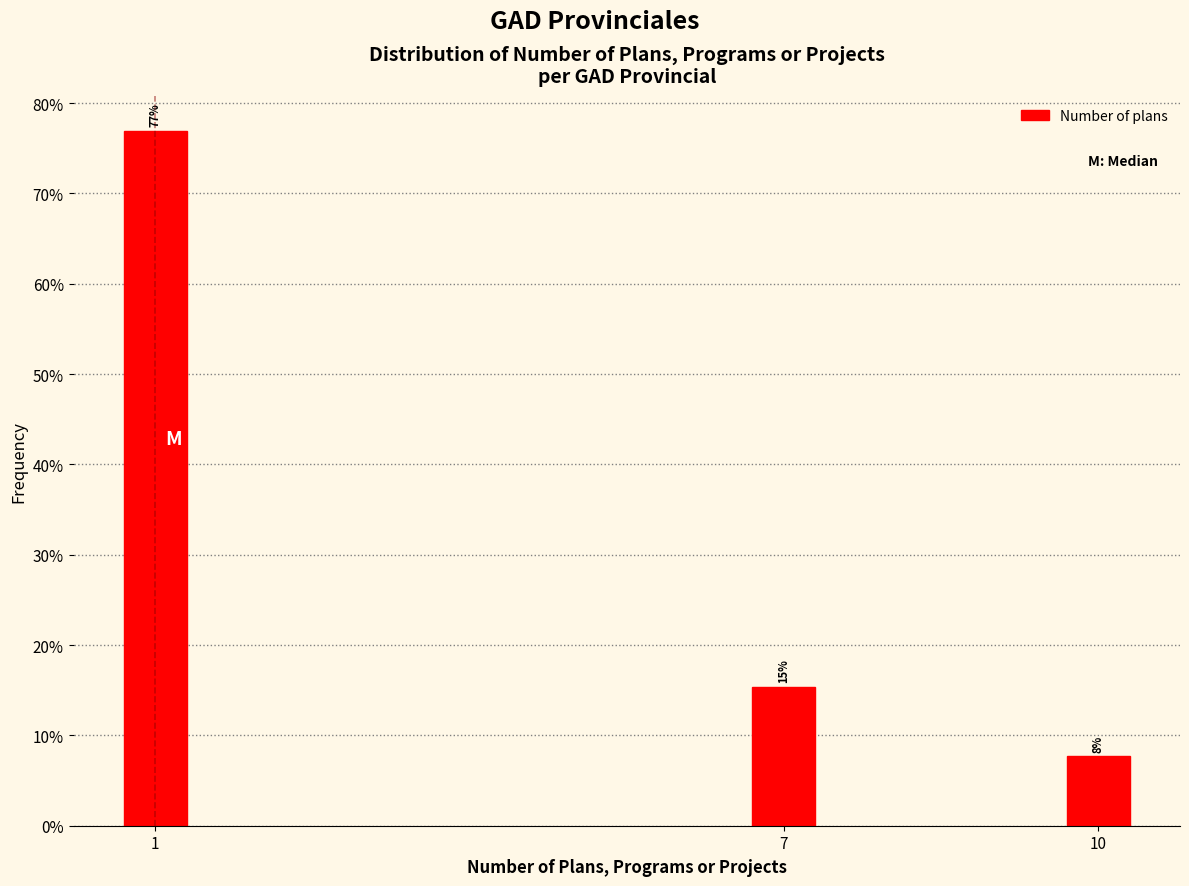

Are the bars horizontal?

No